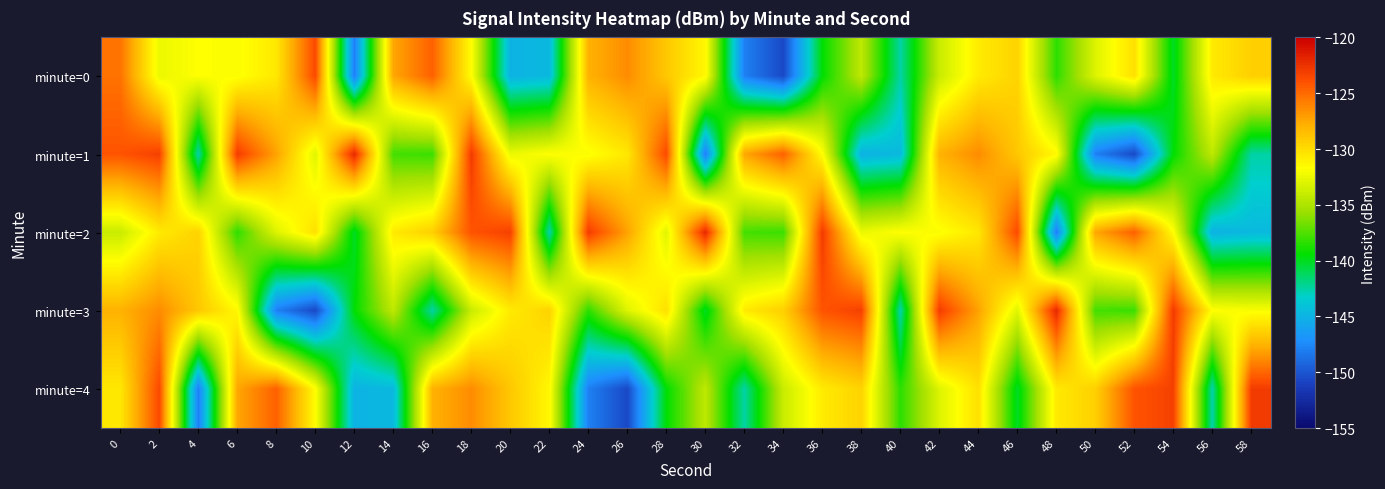

Rank the series by their maximum value, from lowest to highest.

minute=0, minute=4, minute=1, minute=2, minute=3